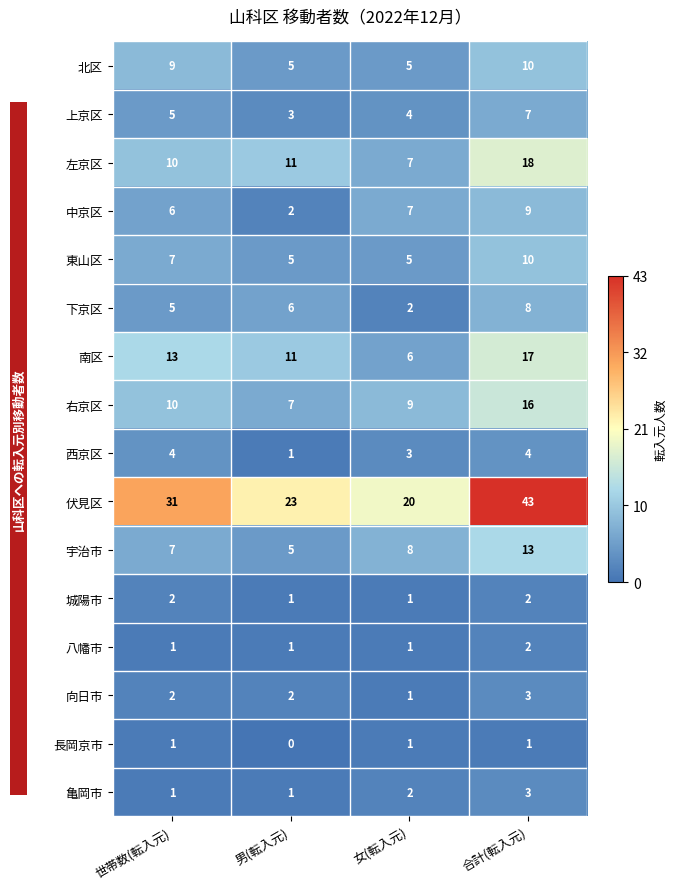

Which series has the largest range (max minus min)?

伏見区